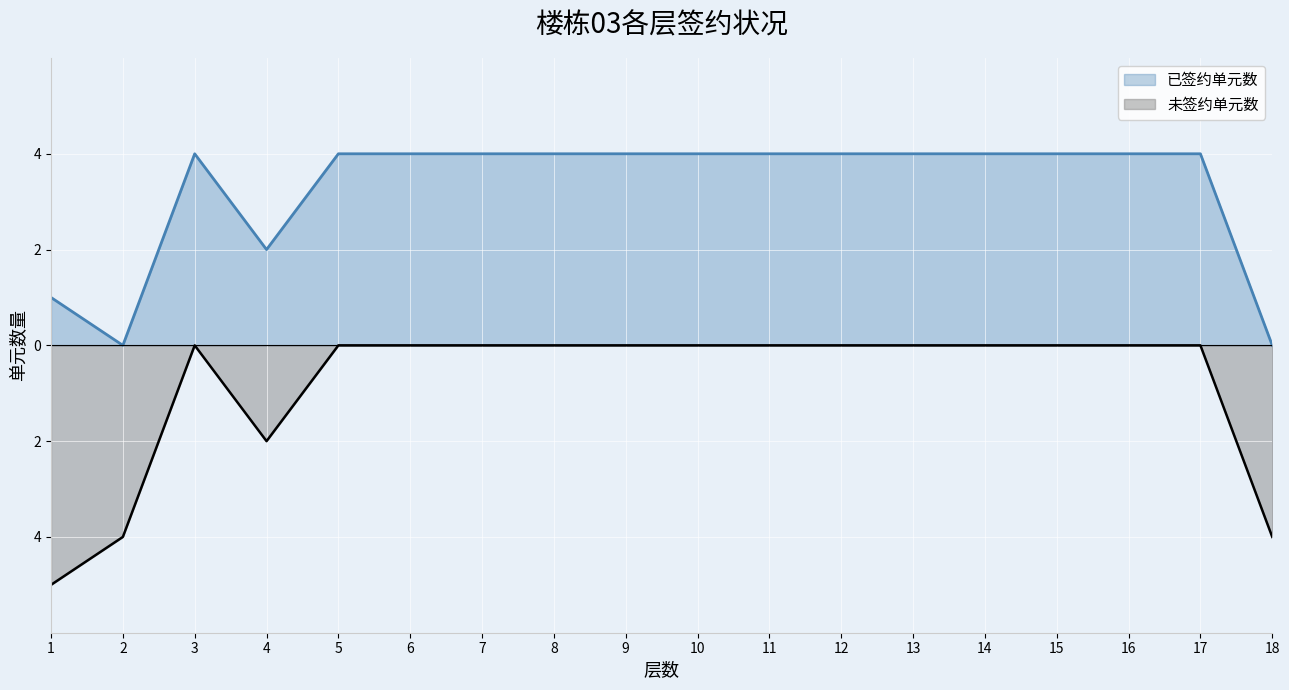

What is the smallest value displayed?

-5